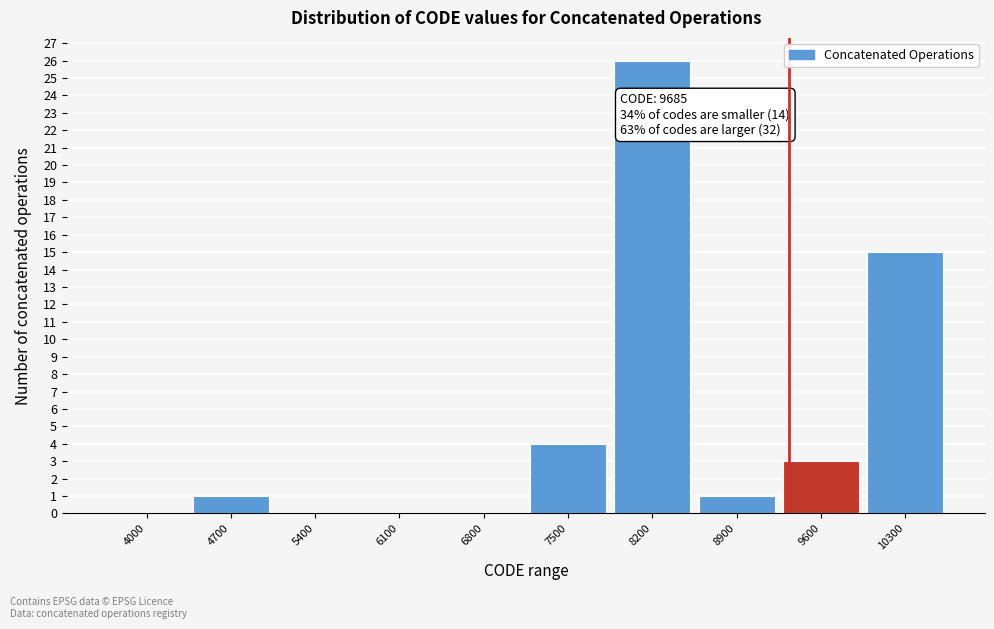

Reading right to left, what are all the values shown in this chart?

10300=15	9600=3	8900=1	8200=26	7500=4	6800=0	6100=0	5400=0	4700=1	4000=0